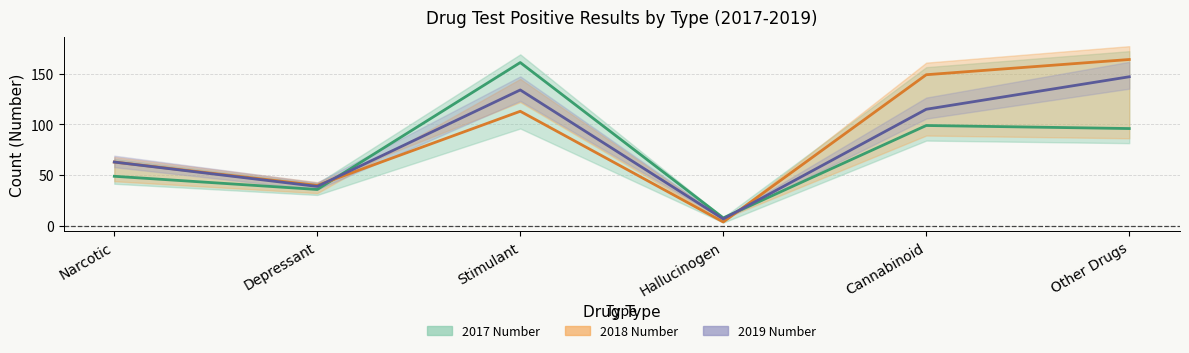

True or false: 2019 Number has a value of 147 at Other Drugs.

True